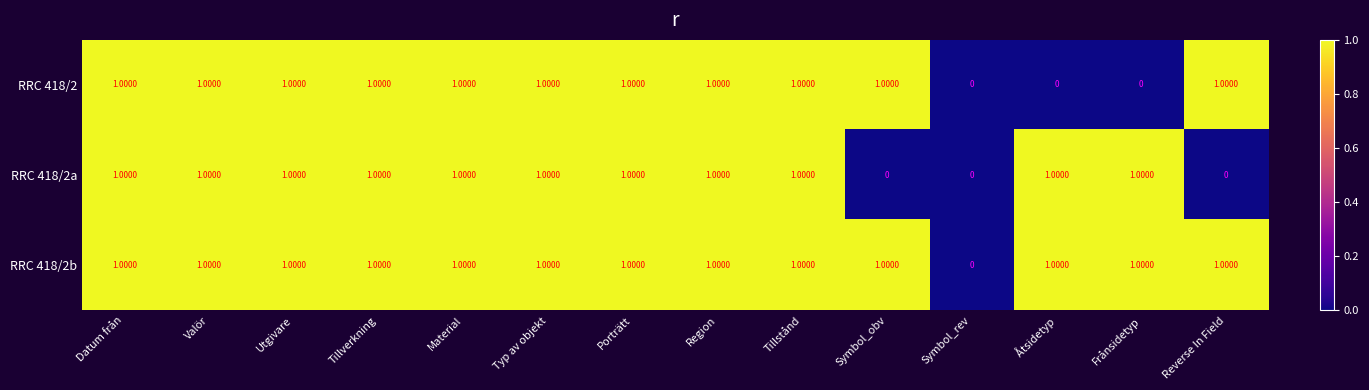

How many series are shown in this chart?

3